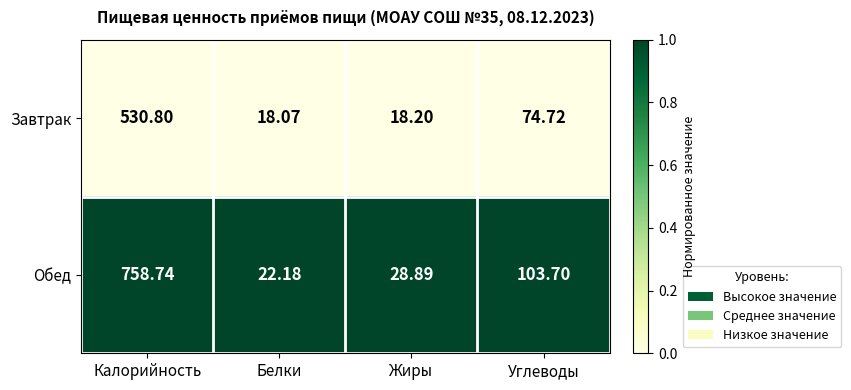

Rank the series by their average value, from highest to lowest.

Обед, Завтрак